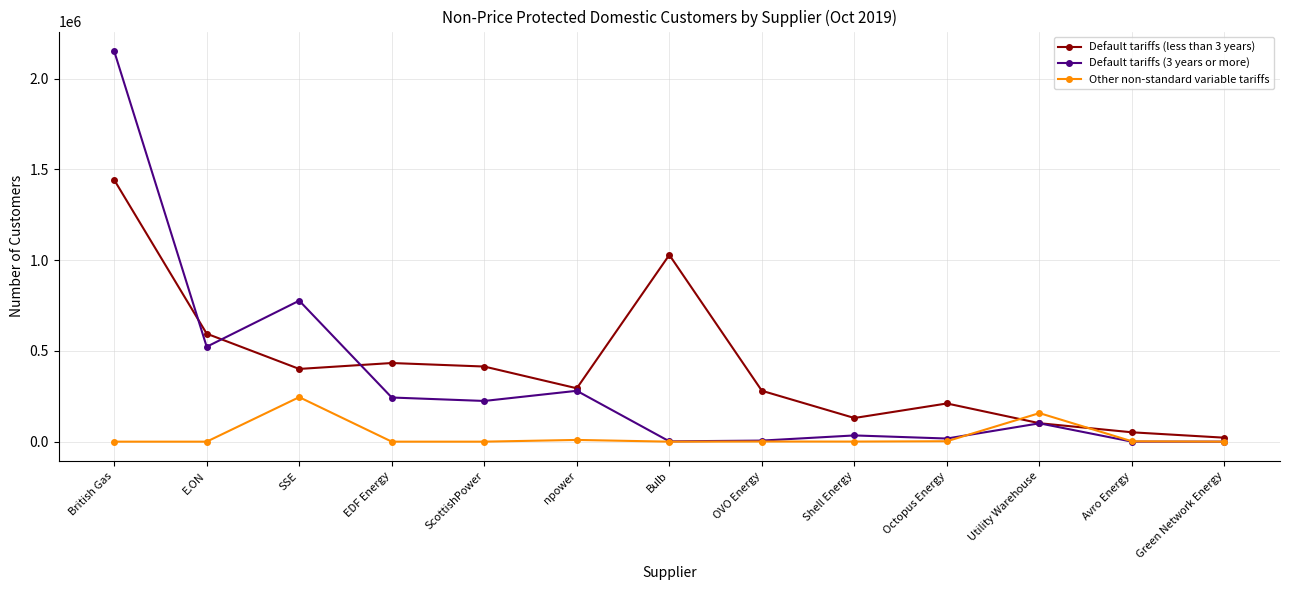

Where is the first local maximum for Default tariffs (less than 3 years)?

EDF Energy